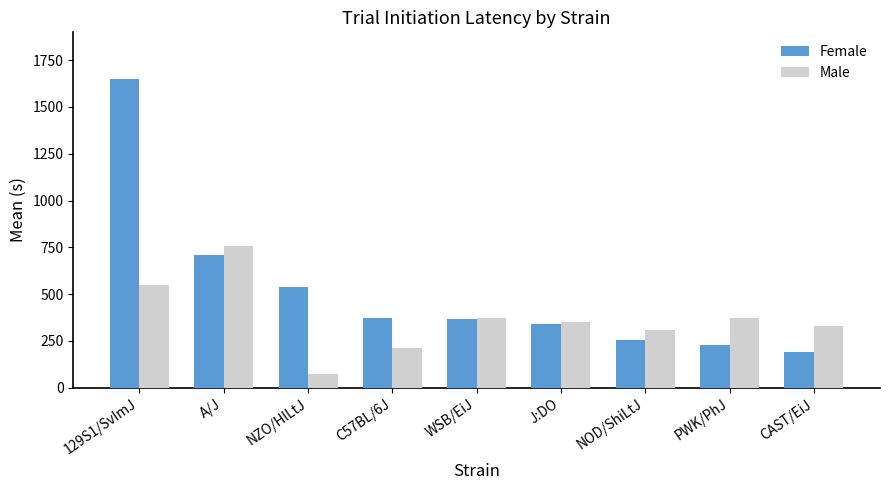

How many values in the Female series are below 368?

4